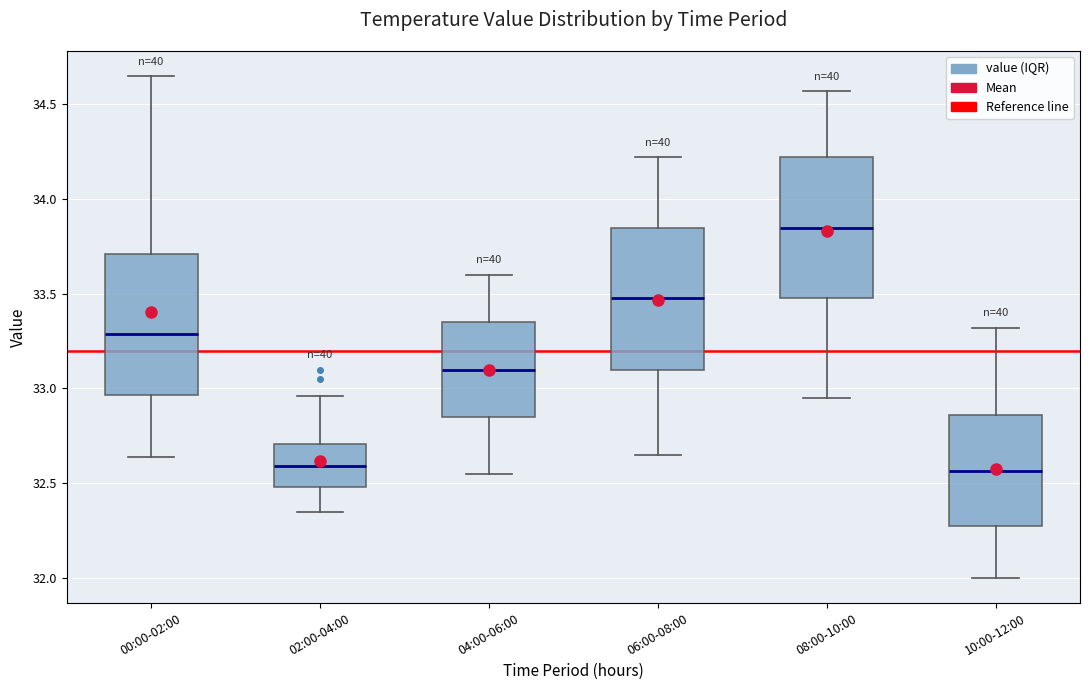

Reading left to right, transcribe this box plot: for each box, give where its median line is, the range the box spans, and where its two whiskers end, as read against the y-axis. The values are not printed on the chart, so give them approximately, as read against the axis.

00:00-02:00: median 33.30, box 32.95 to 33.70, whiskers 32.65 to 34.65
02:00-04:00: median 32.60, box 32.50 to 32.70, whiskers 32.35 to 32.95
04:00-06:00: median 33.10, box 32.85 to 33.35, whiskers 32.55 to 33.60
06:00-08:00: median 33.50, box 33.10 to 33.85, whiskers 32.65 to 34.20
08:00-10:00: median 33.85, box 33.50 to 34.20, whiskers 32.95 to 34.55
10:00-12:00: median 32.55, box 32.25 to 32.85, whiskers 32.00 to 33.30